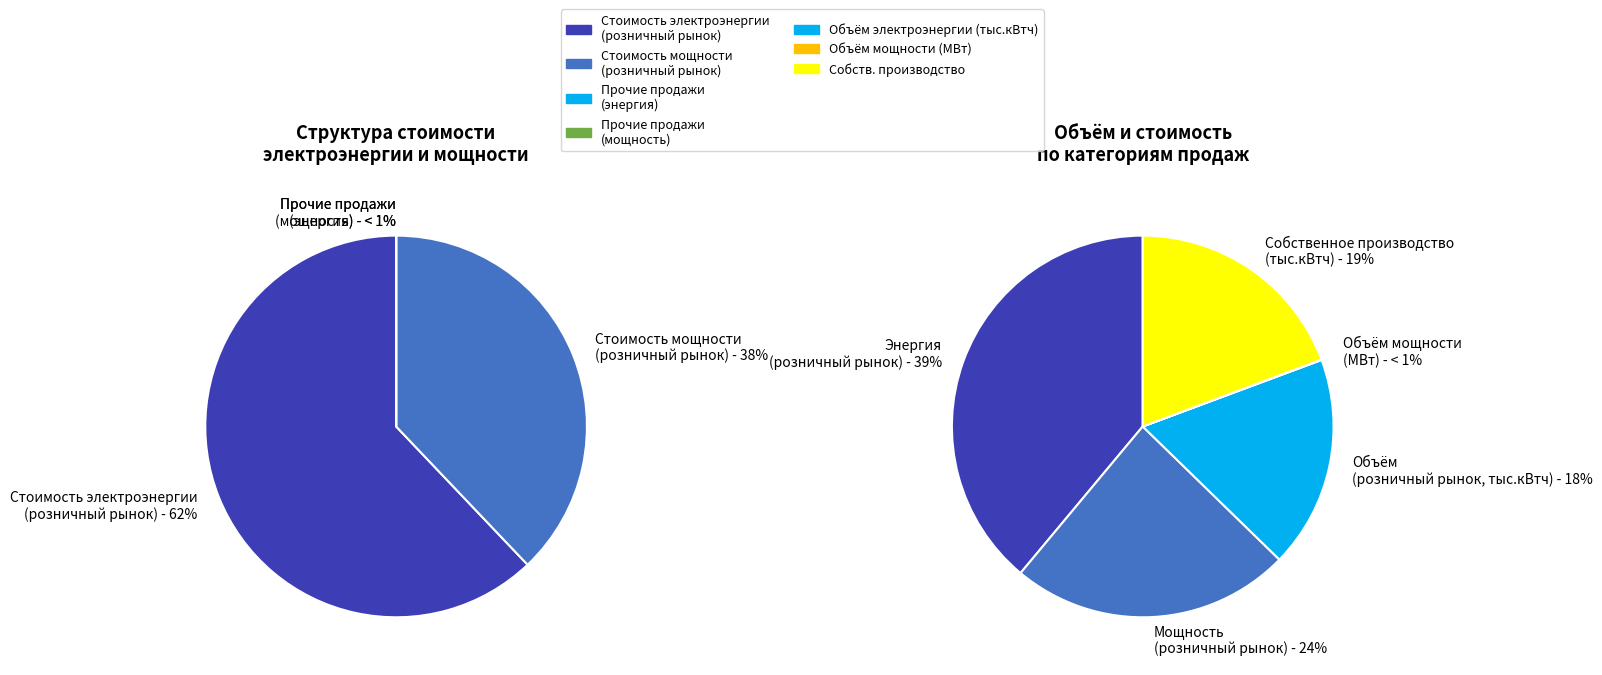

What is the total percentage of 1 and 0?

100.0%